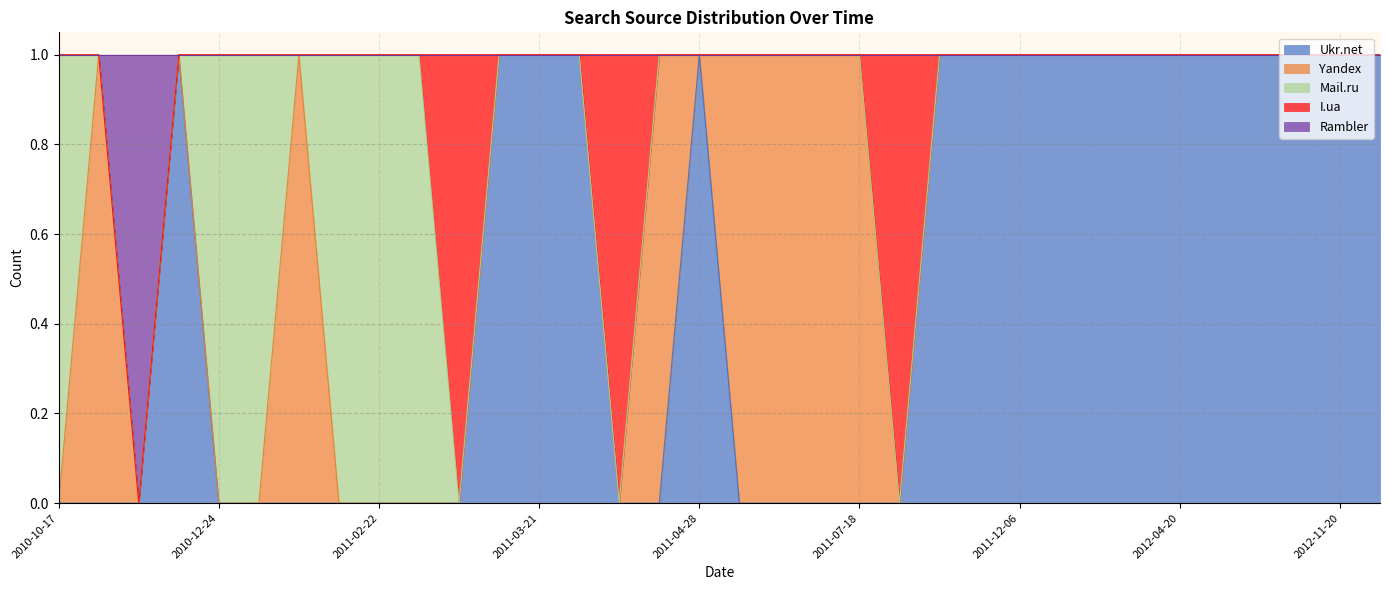

What are all the series names shown in the legend?

Ukr.net, Yandex, Mail.ru, I.ua, Rambler